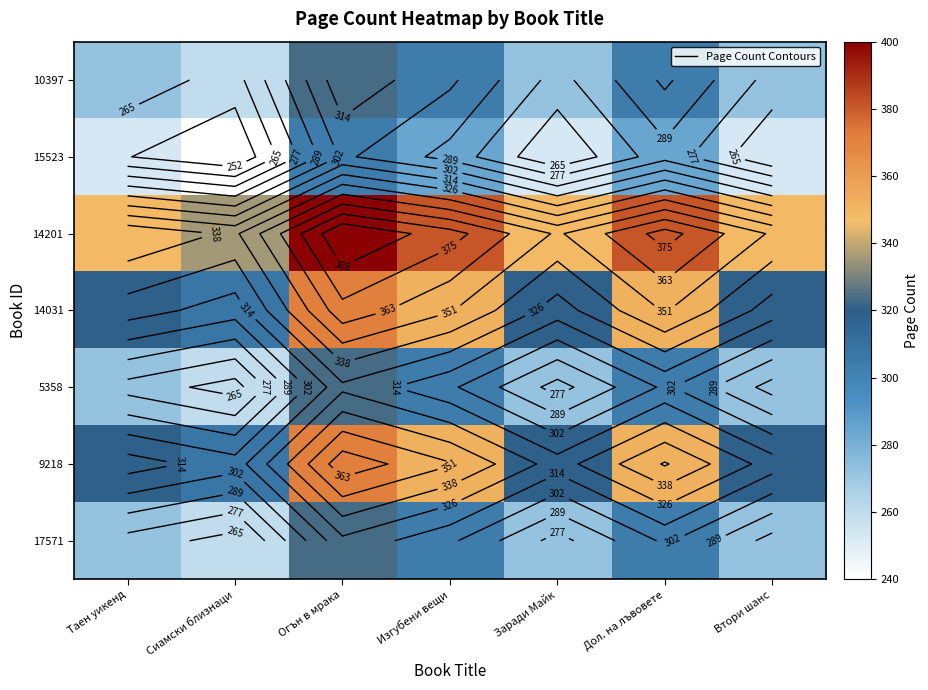

Is it true that 14201 equals 555.6 at Втори шанс?

False